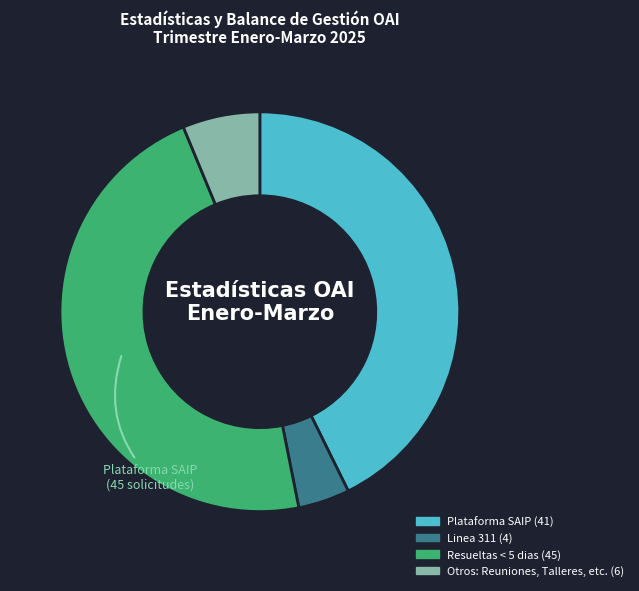

Does any single category account for the majority?

No